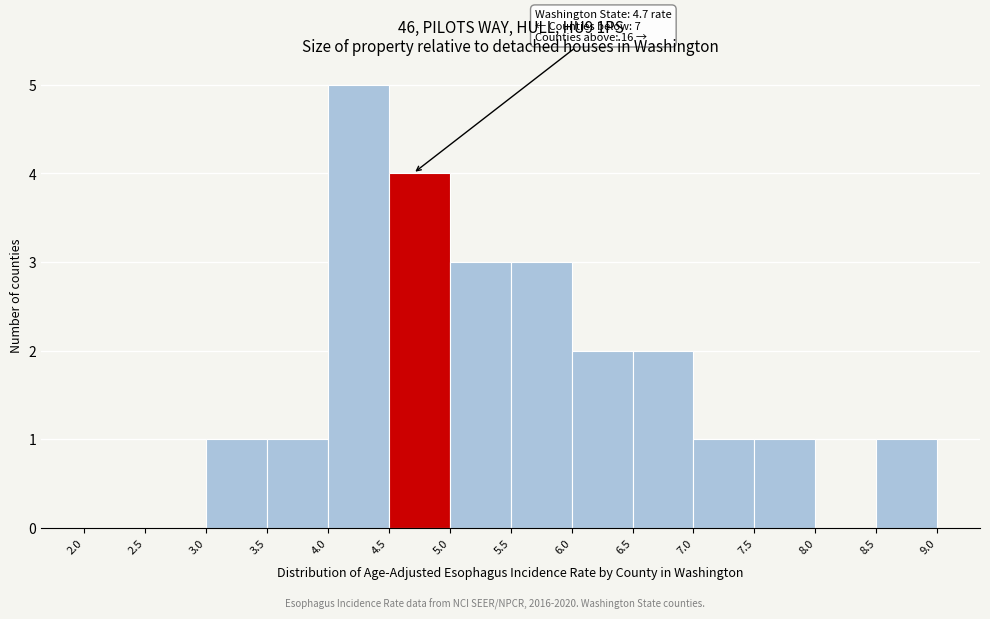

Which range on the x-axis has the tallest bar?

4.0 to 4.5